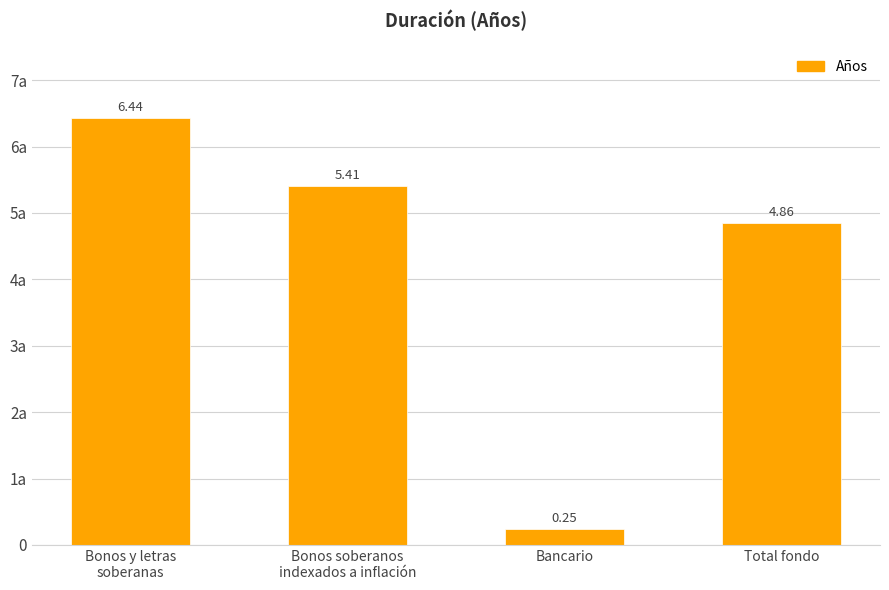

At which label does the data first exceed 5?

Bonos y letras
soberanas